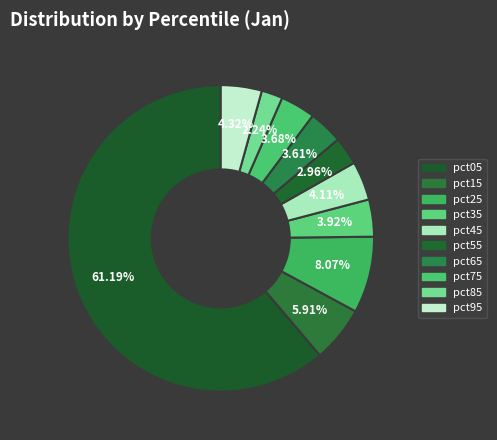

Rank the categories by value from lowest to highest.

pct85, pct55, pct65, pct75, pct35, pct45, pct95, pct15, pct25, pct05